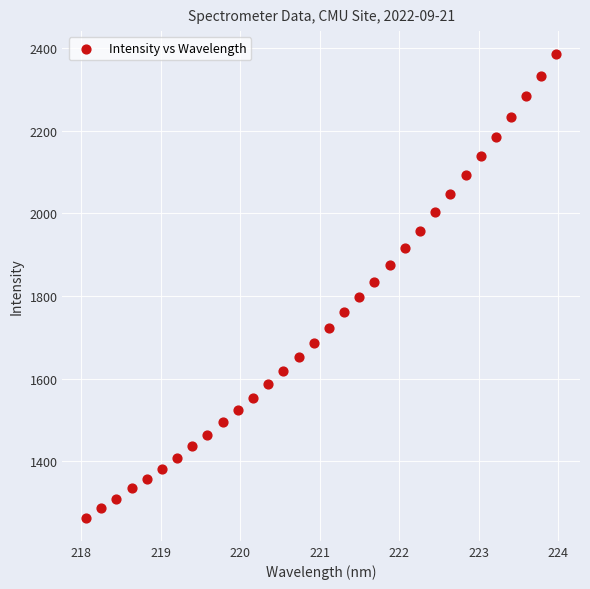

What is the range of X values (max minus min)?

5.9